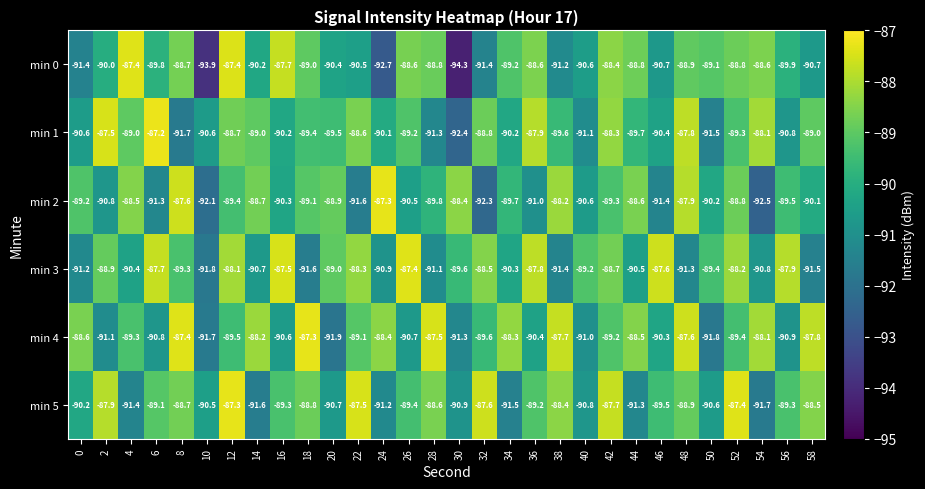

Count the number of data series in this chart.

6